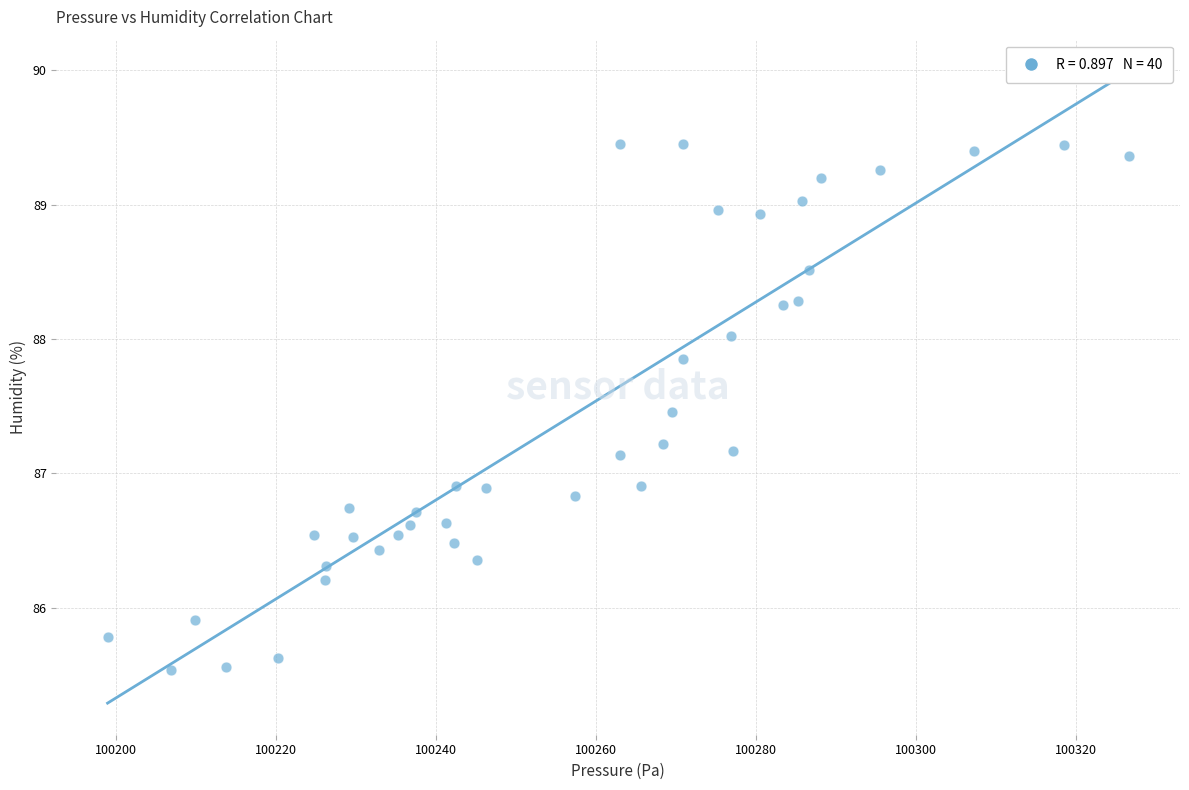

What is the range of Y values (max minus min)?

3.9